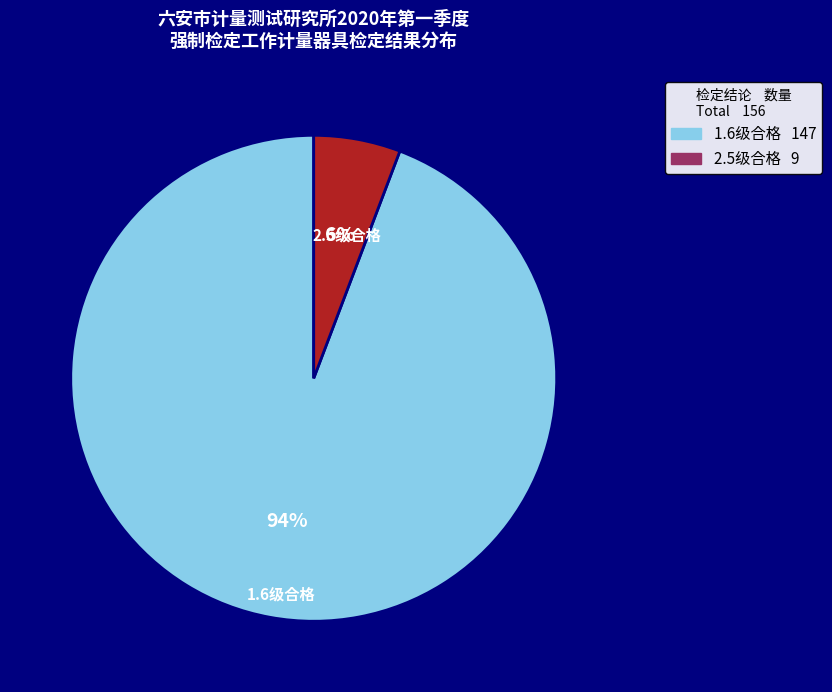

Between 1.6级合格 and 2.5级合格, which is larger?

1.6级合格